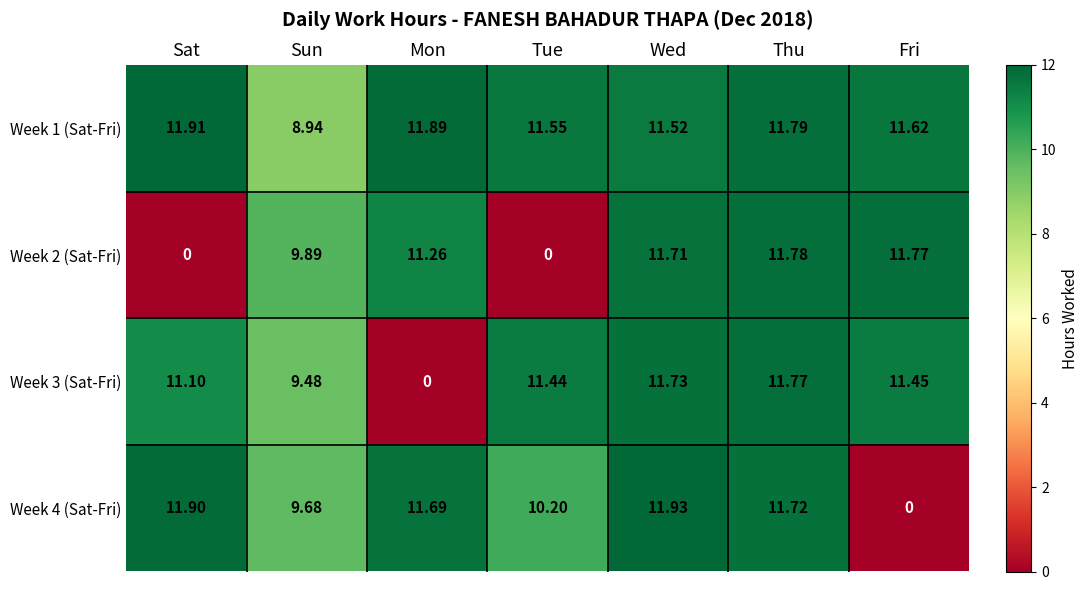

Is the value of Week 3 (Sat-Fri) at Sat greater than the value of Week 2 (Sat-Fri) at Thu?

No